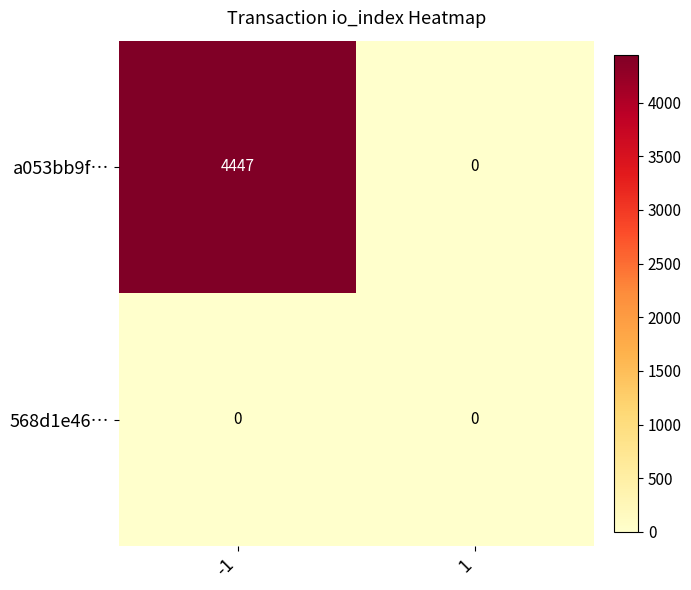

The a053bb9f… series shows 0 at 1. True or false?

True